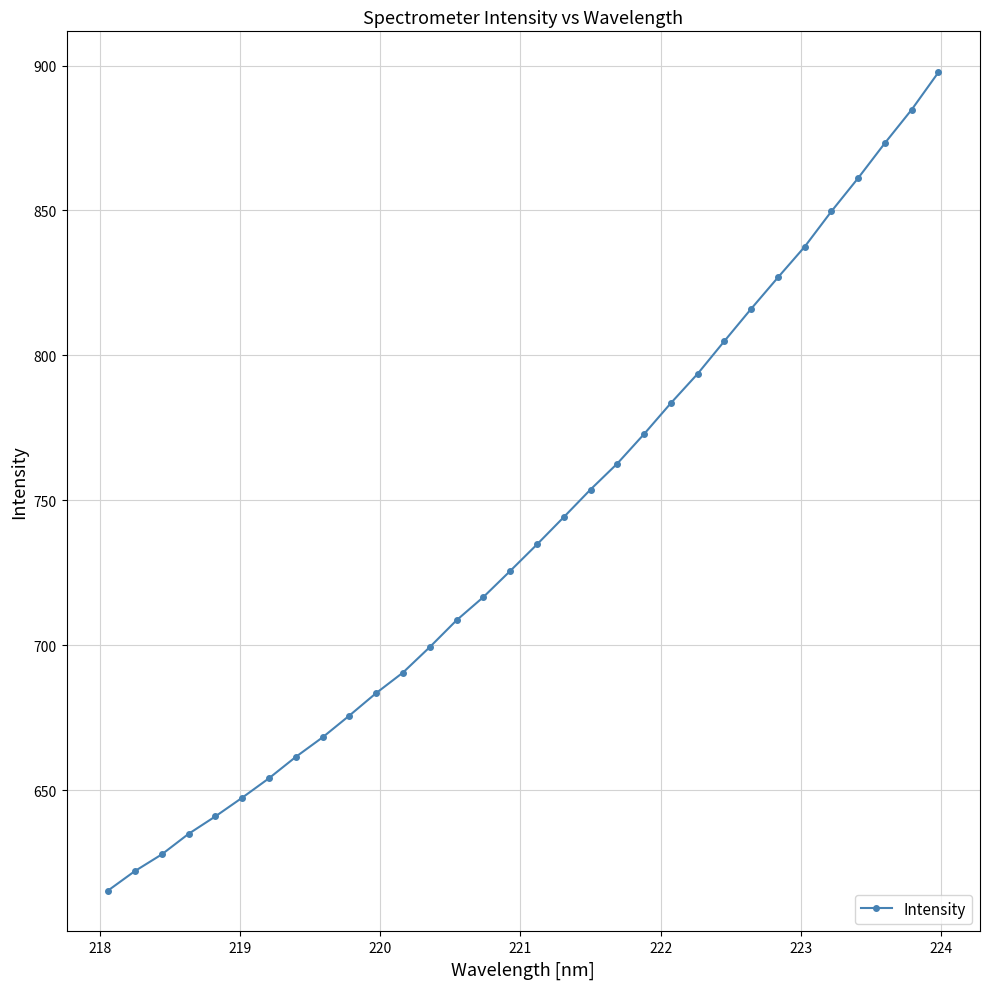

What is the greatest value displayed?

897.7